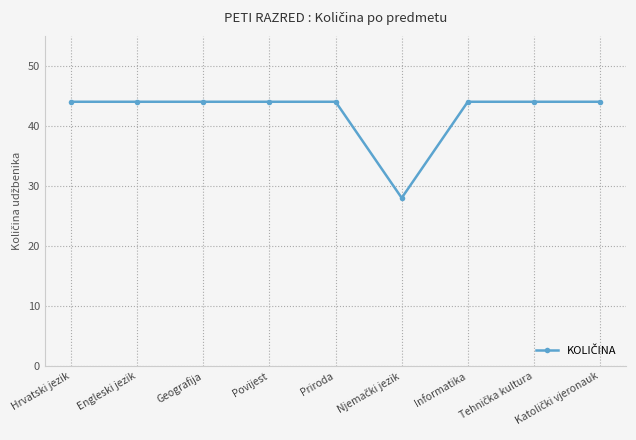

What is the smallest value displayed?

28